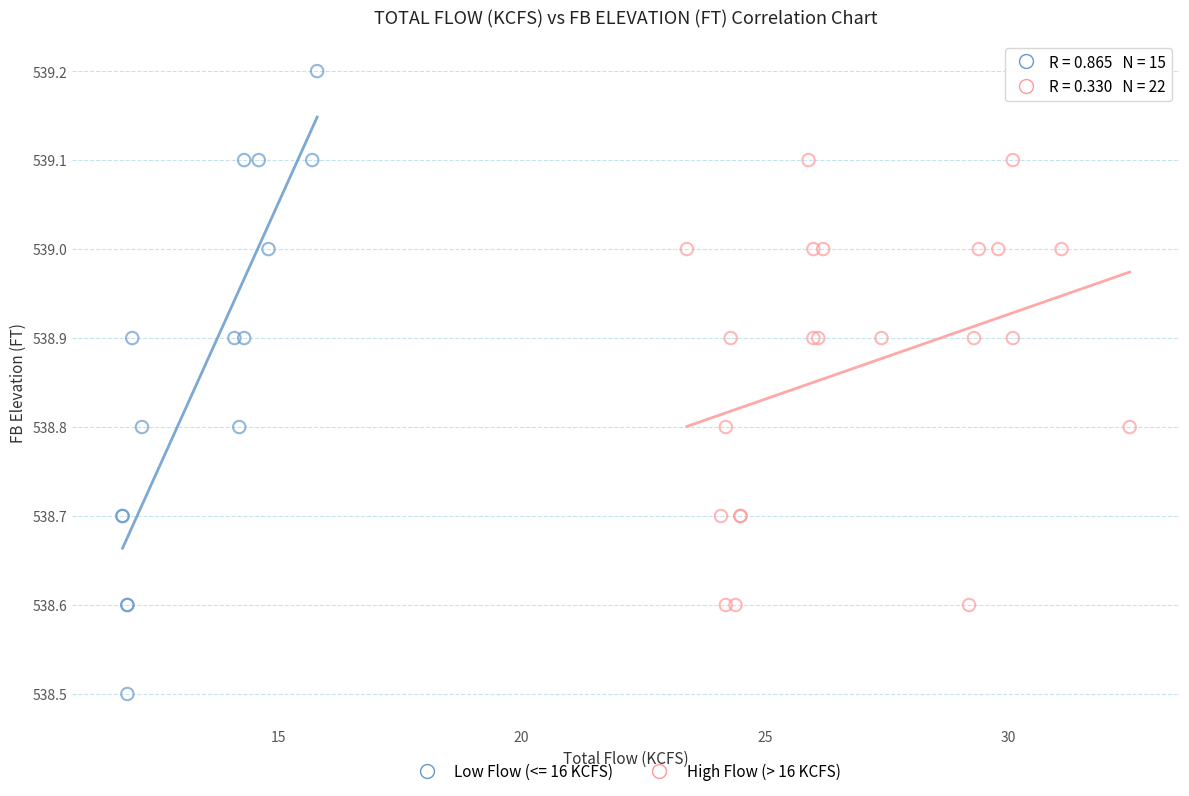

Which series contains the lowest Y value?

Low Flow (<= 16 KCFS)